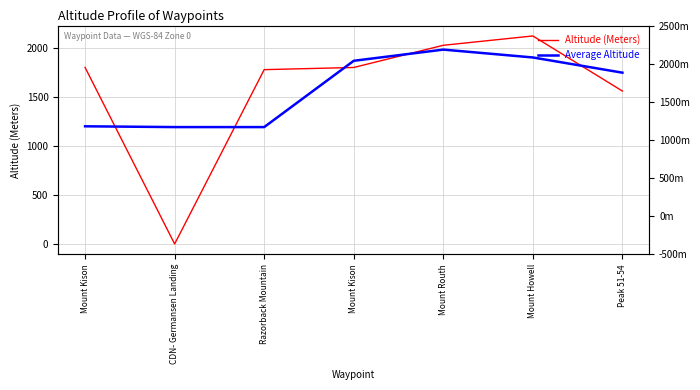

Which has a higher value, Mount Kison or Mount Kison?

Mount Kison